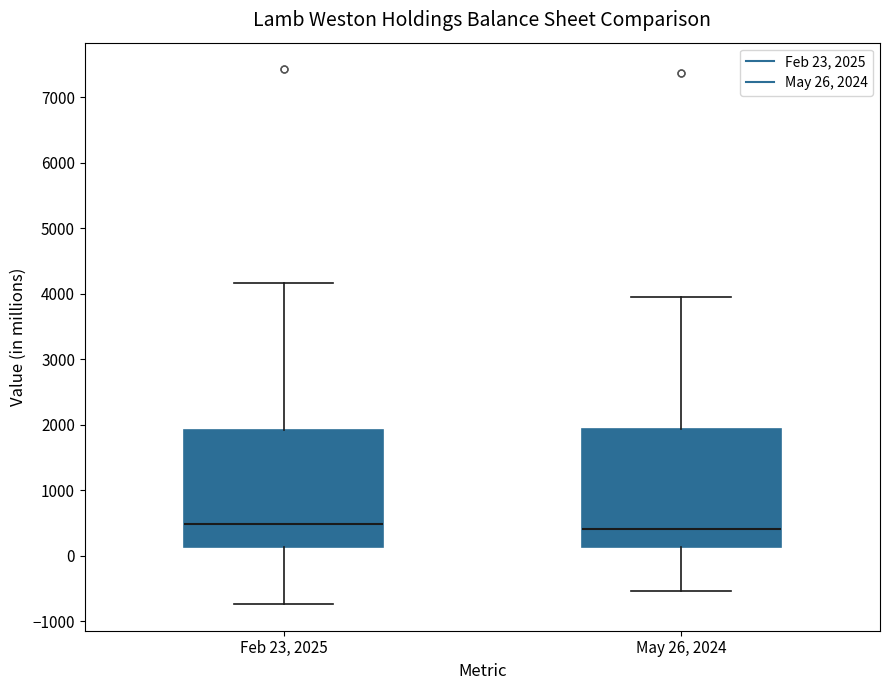

Where does the median line of the box for May 26, 2024 sit on the y-axis? The values are not printed on the chart, so give them approximately, as read against the axis.

400